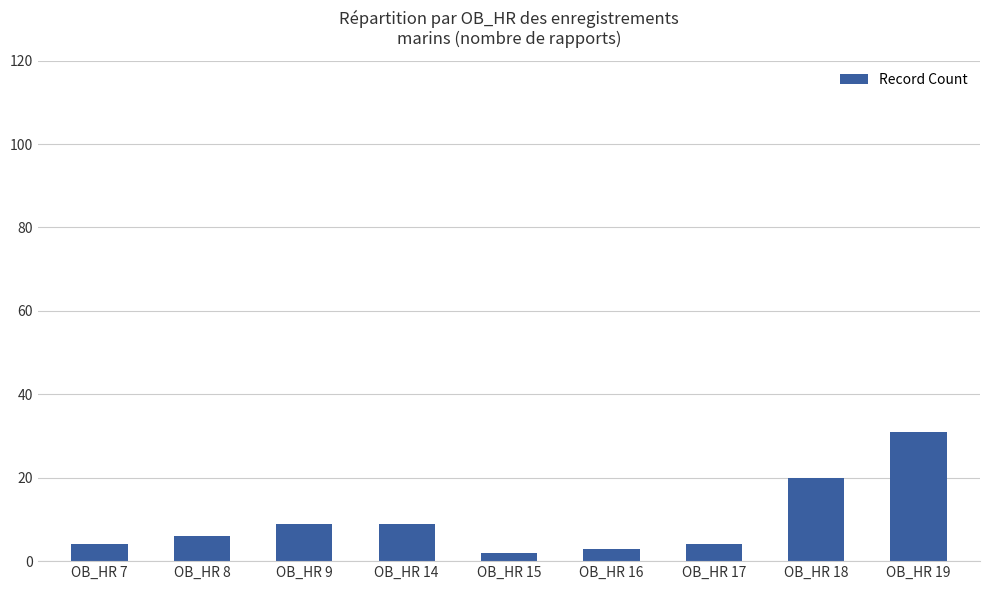

Are the bars grouped side by side (vs. stacked)?

No